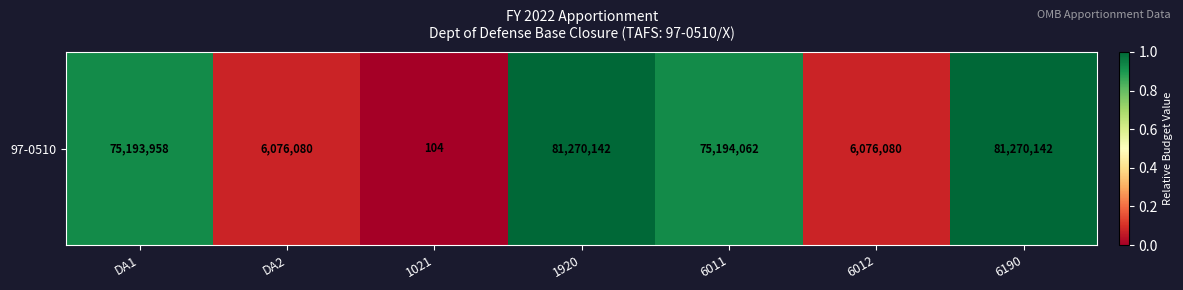

Where is the data nearest to the value 0?

1021